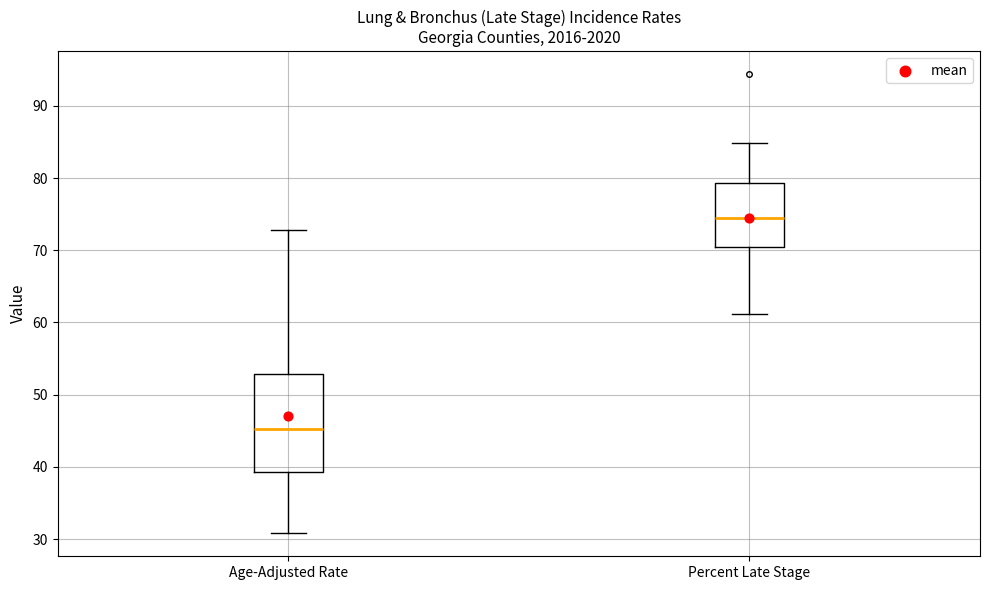

Comparing the boxes themselves (not the whiskers), which one is the tallest?

Age-Adjusted Rate